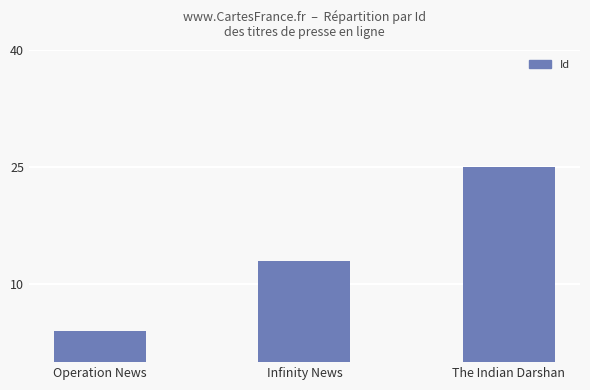

Rank the categories by value from highest to lowest.

The Indian Darshan, Infinity News, Operation News